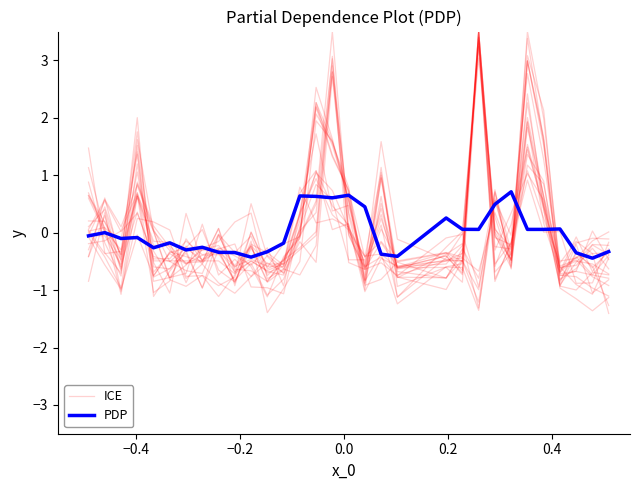

How many intersections are there between PDP and ICE?

17